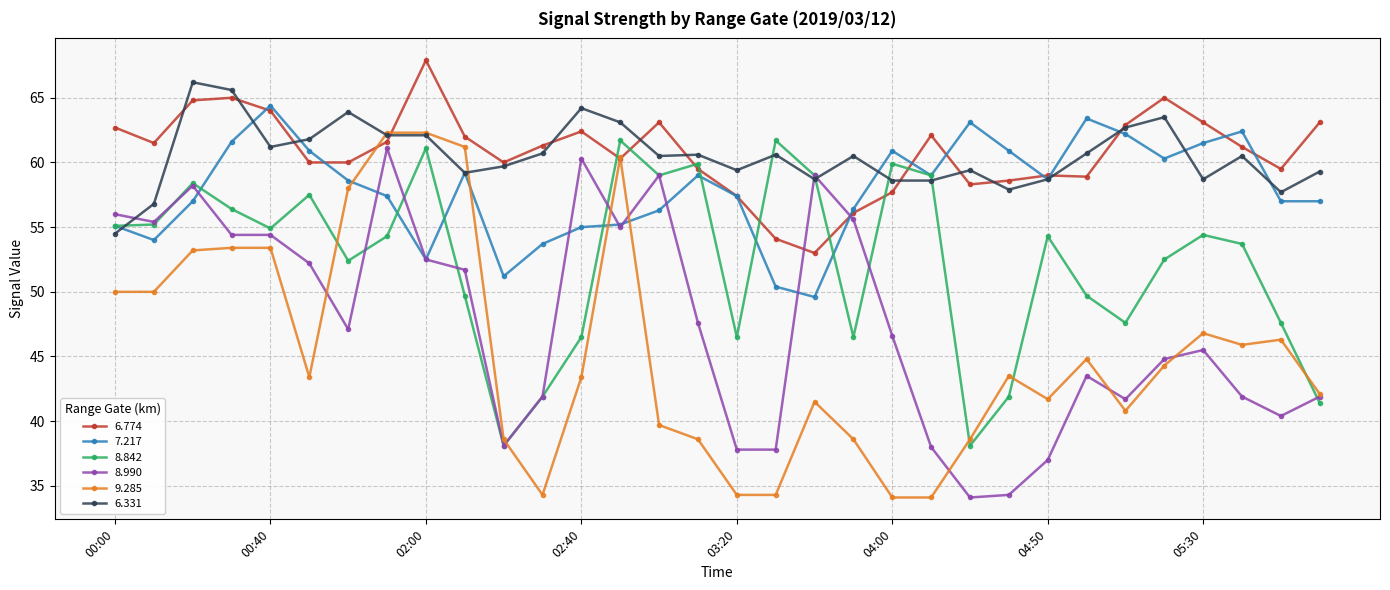

What is the value of the 8.842 point at the 29th from the left?

54.4